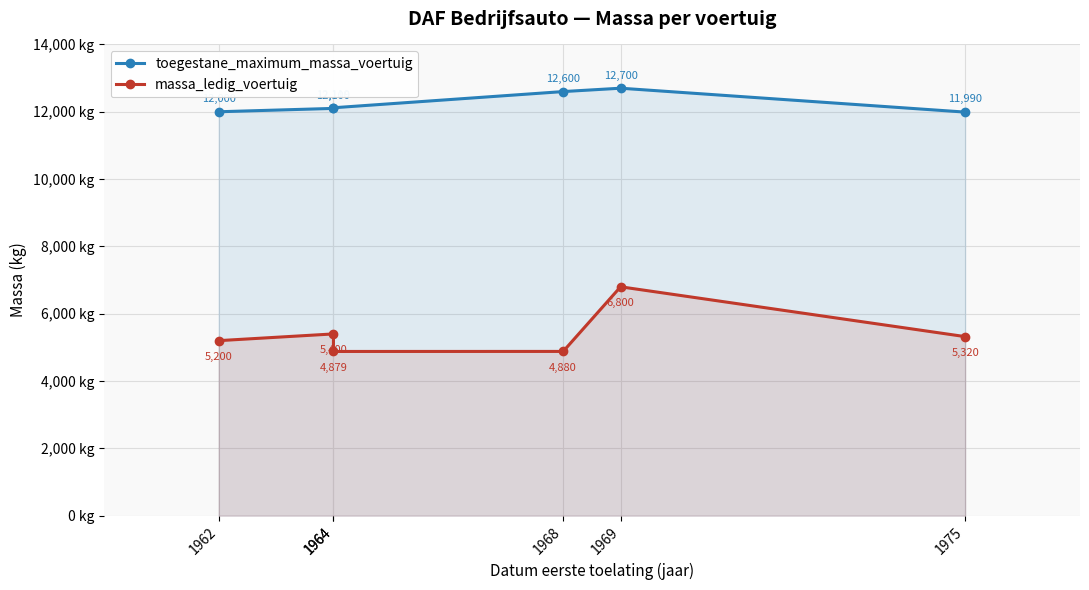

At which label does massa_ledig_voertuig first exceed 5320?

1964